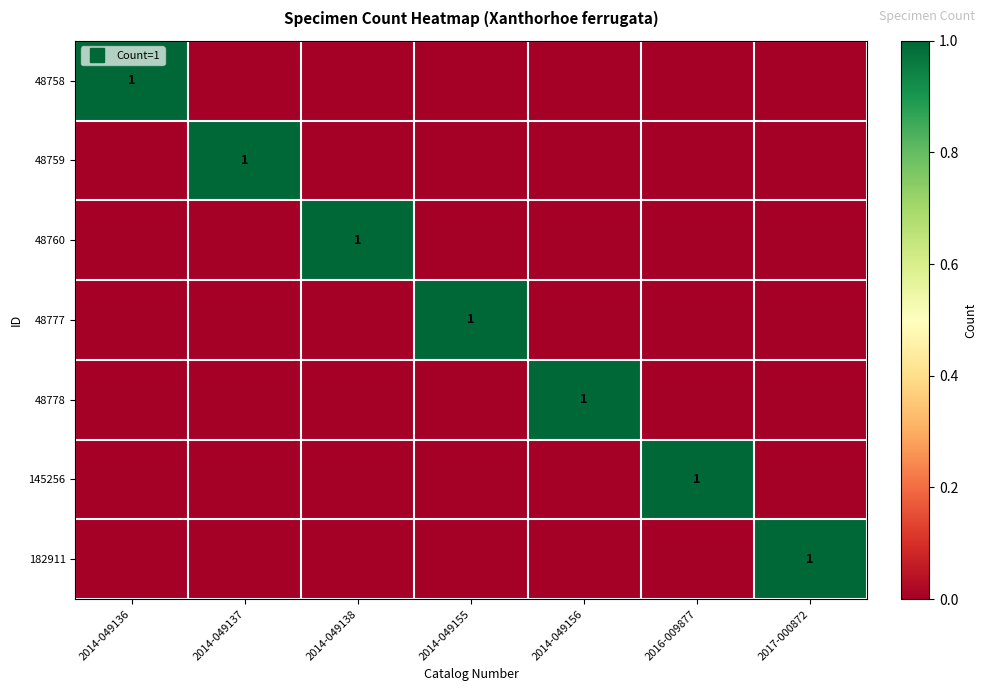

What is the difference between the maximum and second lowest values in the 48778 series?

1